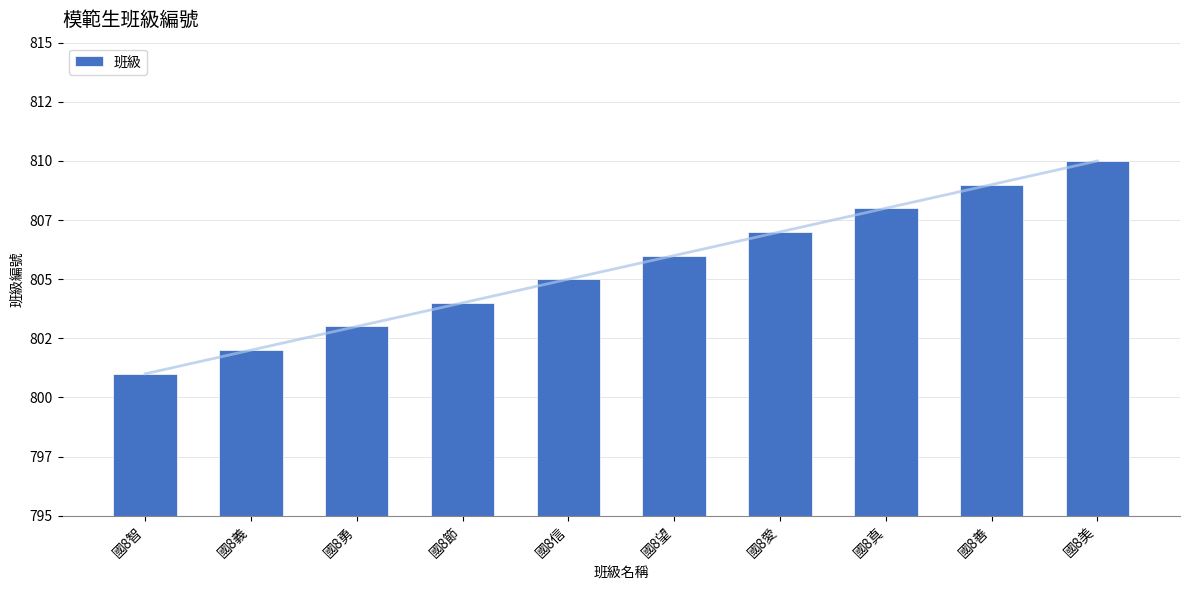

What value does the data have at 國8勇?

803